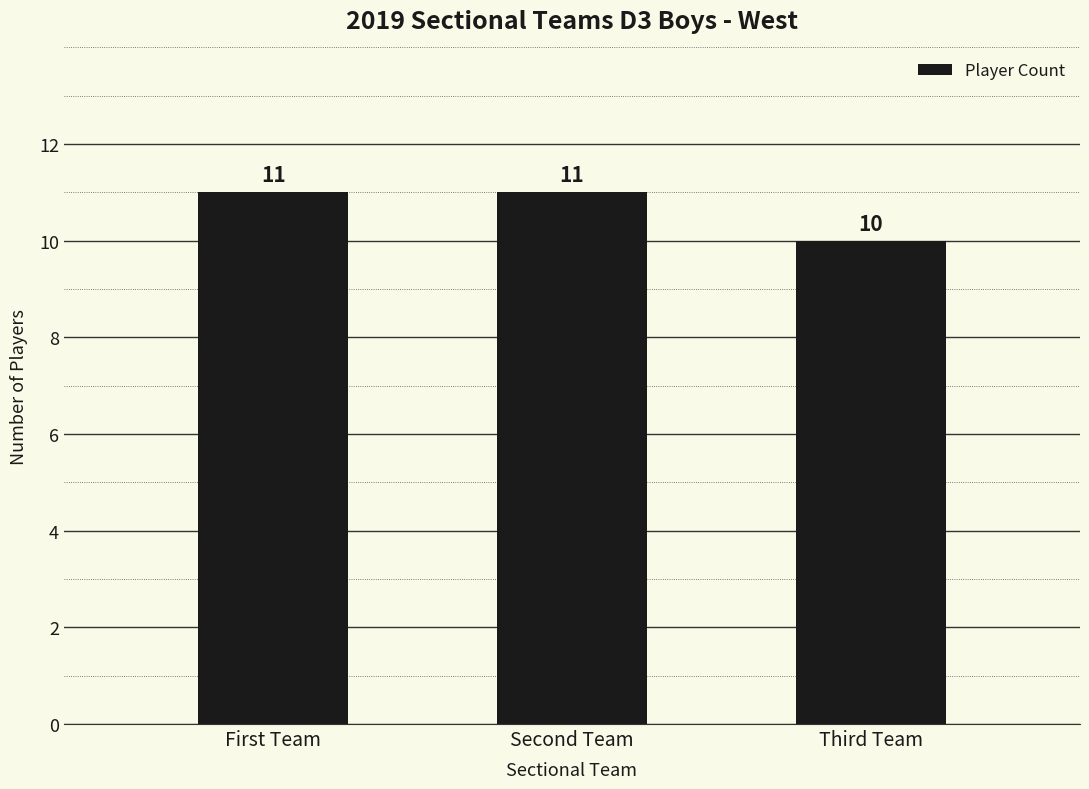

What position from the right is Third Team?

1